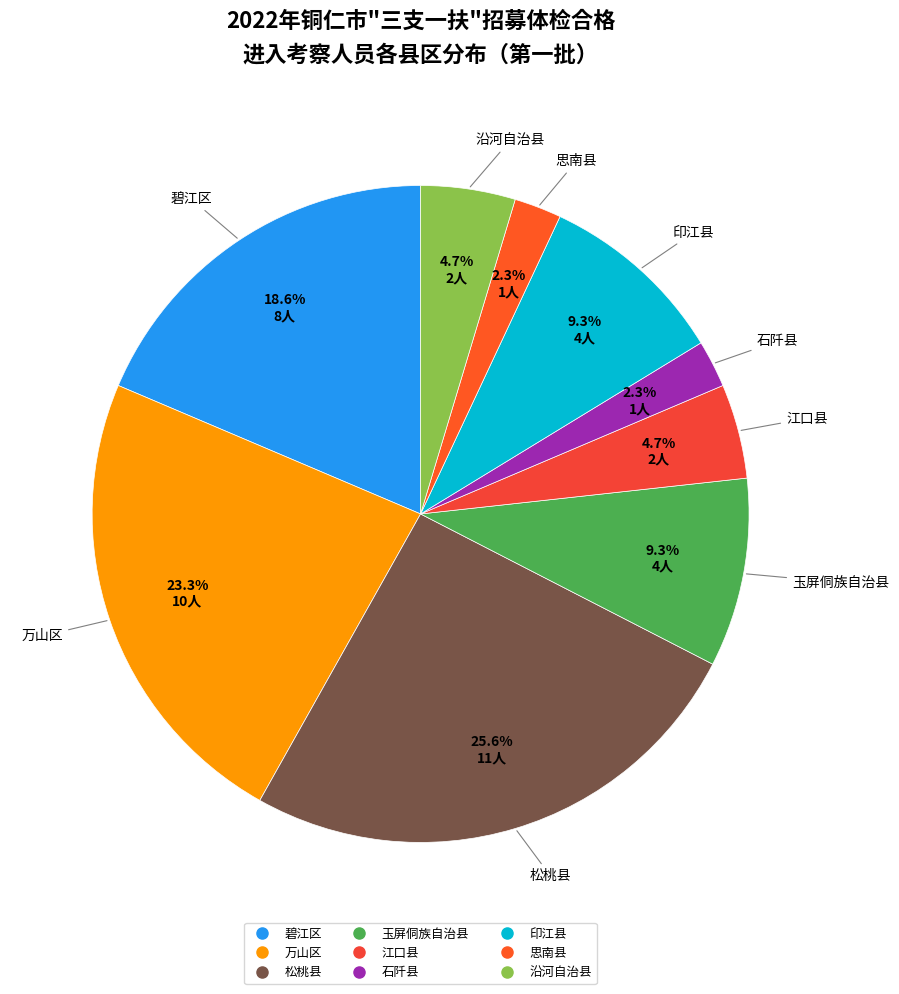

Count the number of slices in the pie.

9